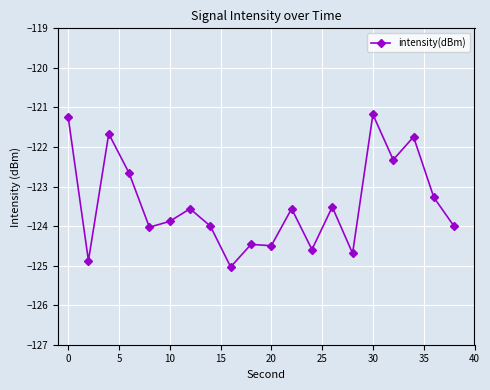

True or false: there are more than 2 points higher than both neighbors.

True